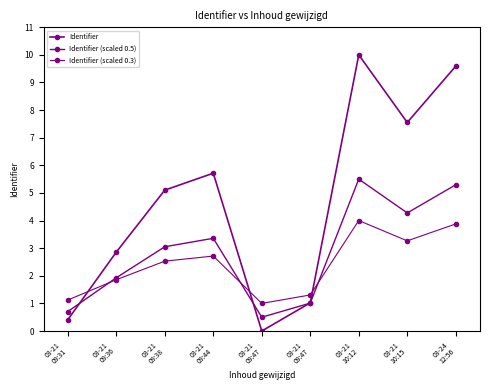

How many positive values does the Identifier series have?

8